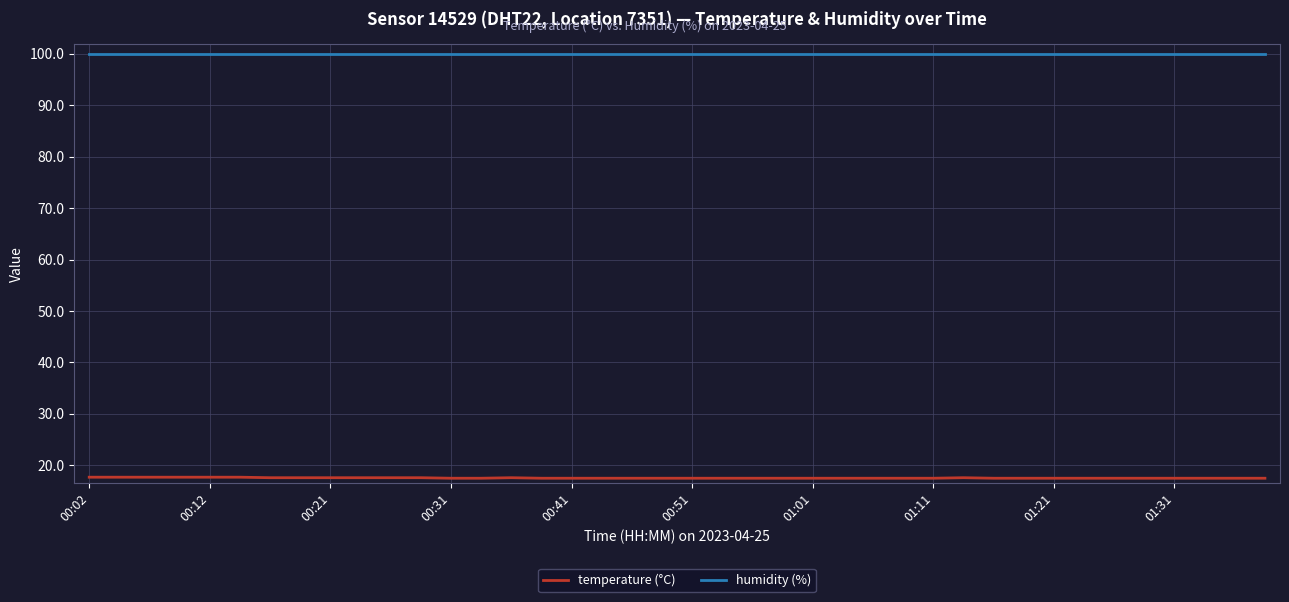

True or false: temperature (°C) and humidity (%) cross at least once.

False